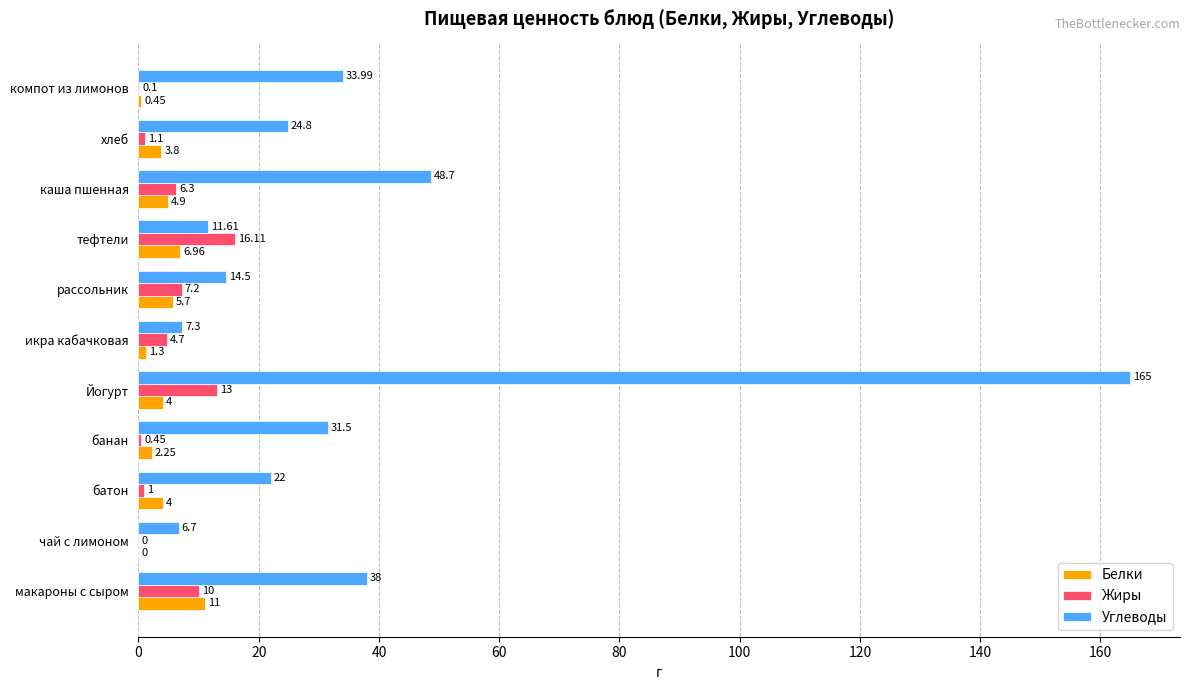

Count the number of data series in this chart.

3